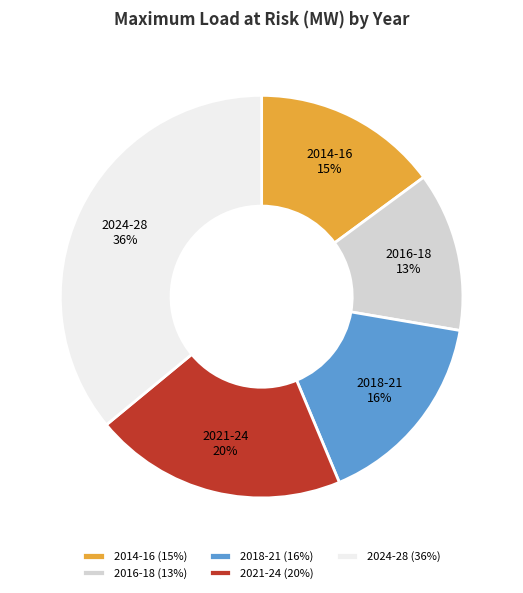

Is it true that 2024-28 is 30% of the pie?

False